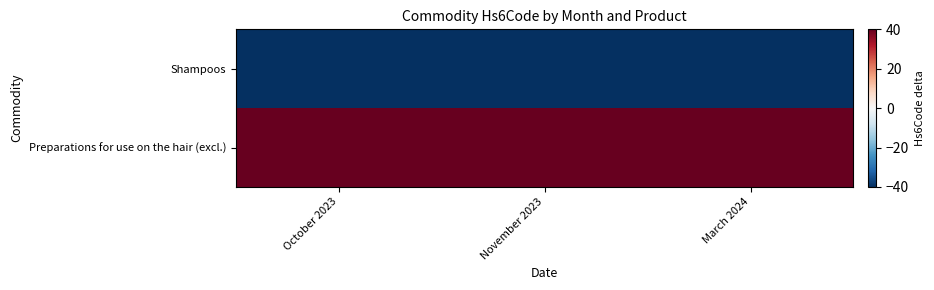

Between October 2023 and November 2023, which is larger?

October 2023